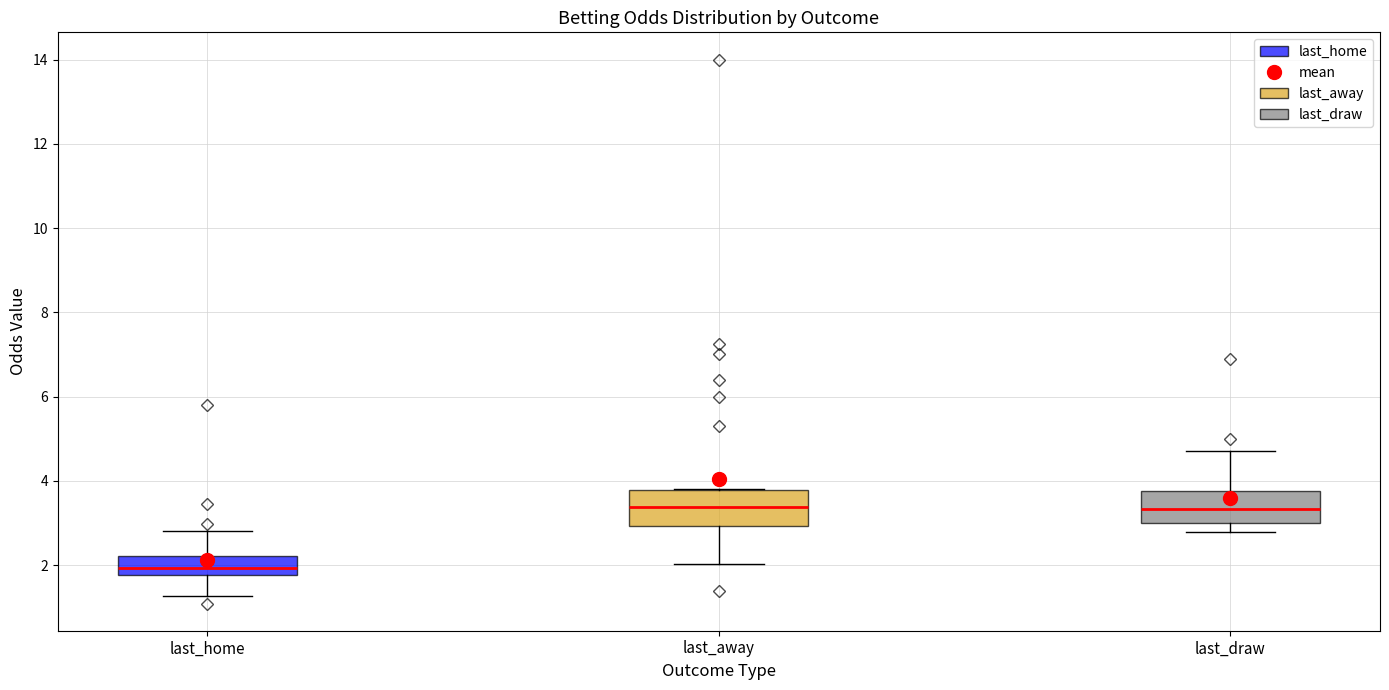

Reading left to right, read every box against the y-axis: the position of its median line, the range the box covers, and the ends of its whiskers. The values are not printed on the chart, so give them approximately, as read against the axis.

last_home: median 2.0, box 1.8 to 2.2, whiskers 1.2 to 2.8
last_away: median 3.4, box 3.0 to 3.8, whiskers 2.0 to 3.8
last_draw: median 3.4, box 3.0 to 3.8, whiskers 2.8 to 4.8